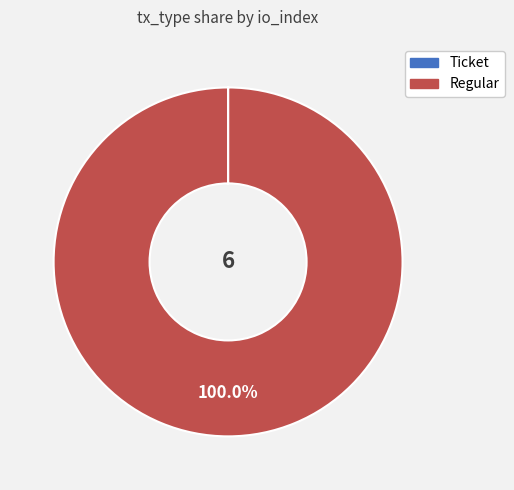

Is there any slice that represents more than half of the pie?

Yes